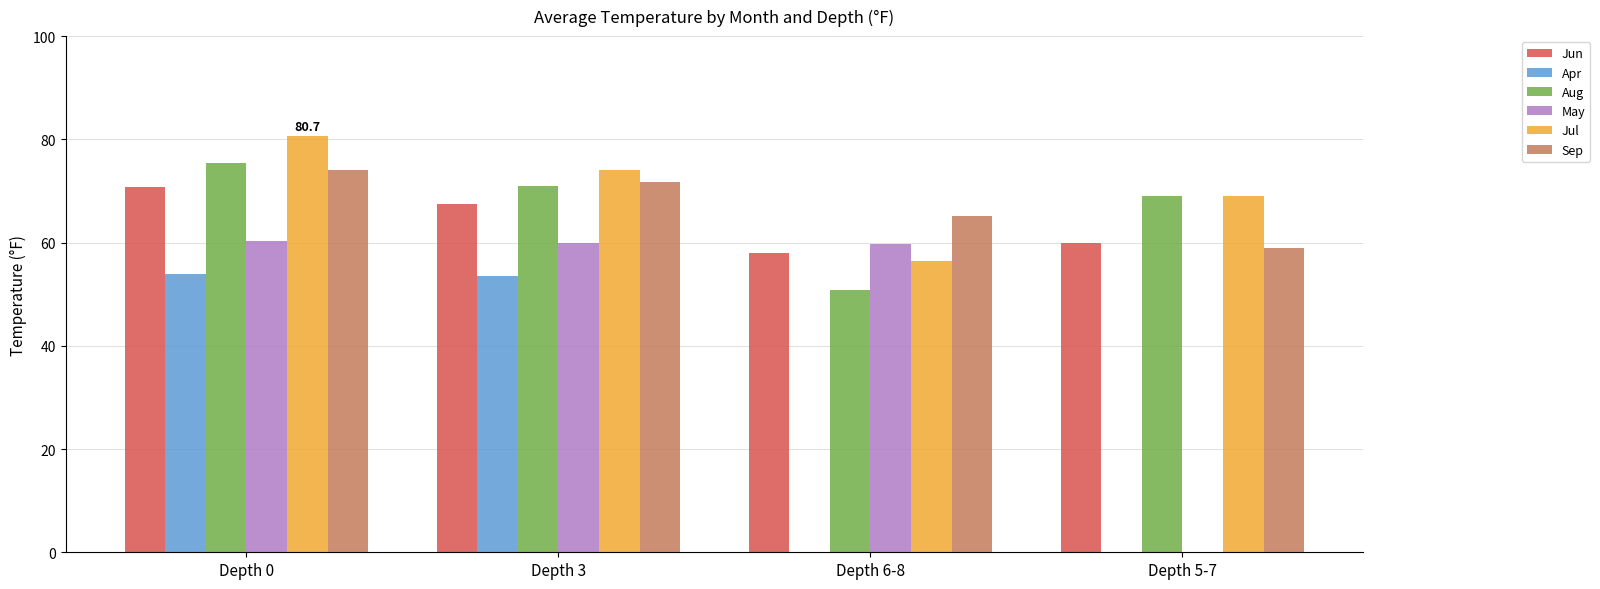

What is the average value of the Aug series?

66.6